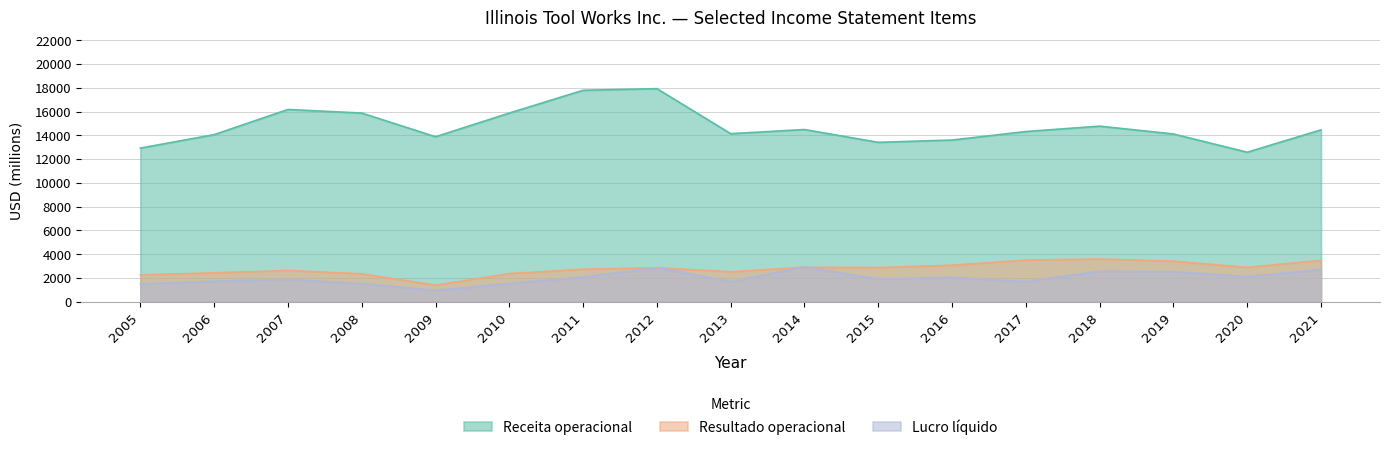

What is the minimum value shown in the chart?

947